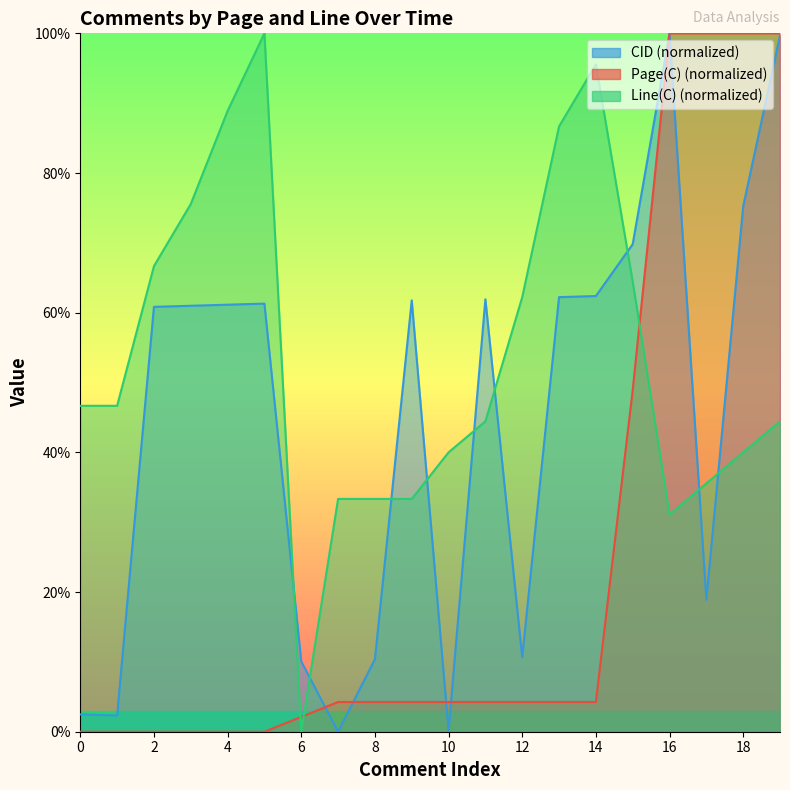

Does the chart display data point markers on the line(s)?

No